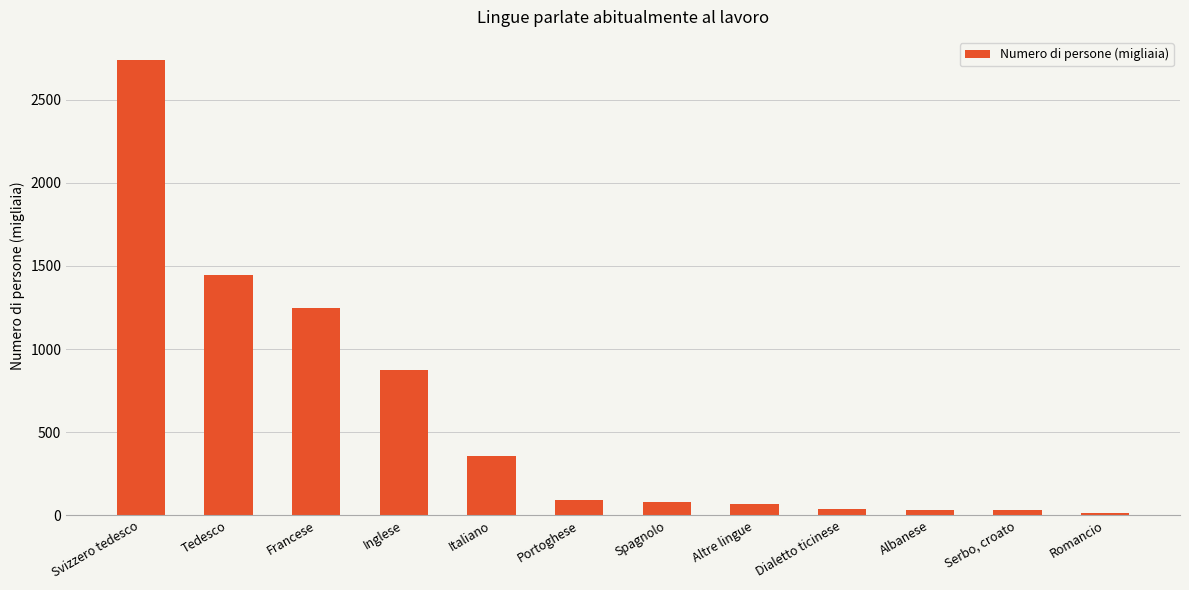

Are the bars grouped side by side (vs. stacked)?

No